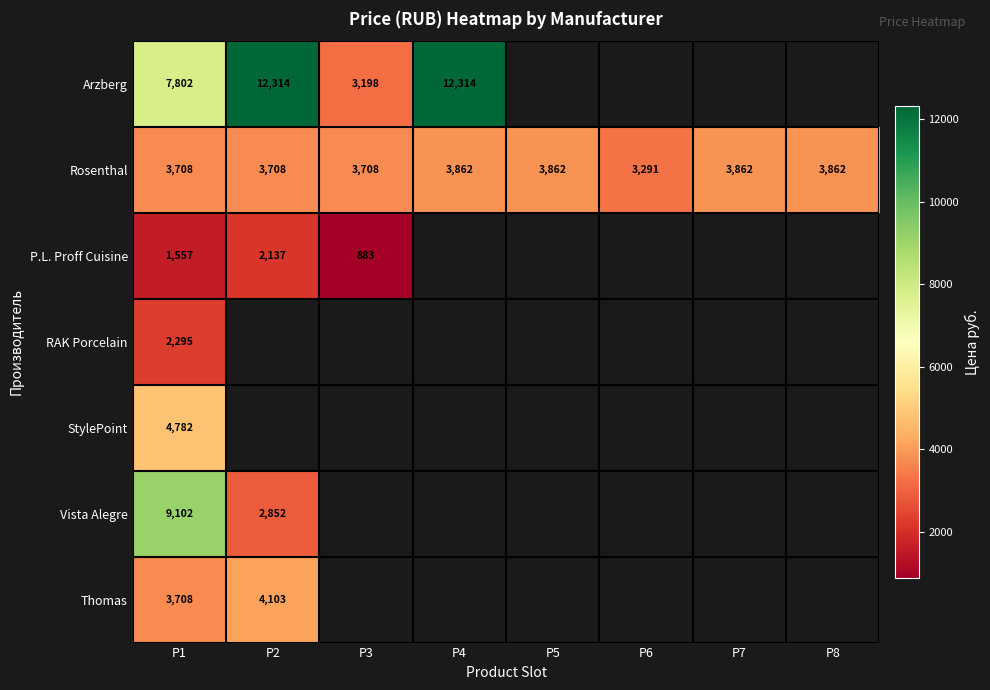

Is the value of Arzberg at P1 greater than the value of Thomas at P2?

Yes